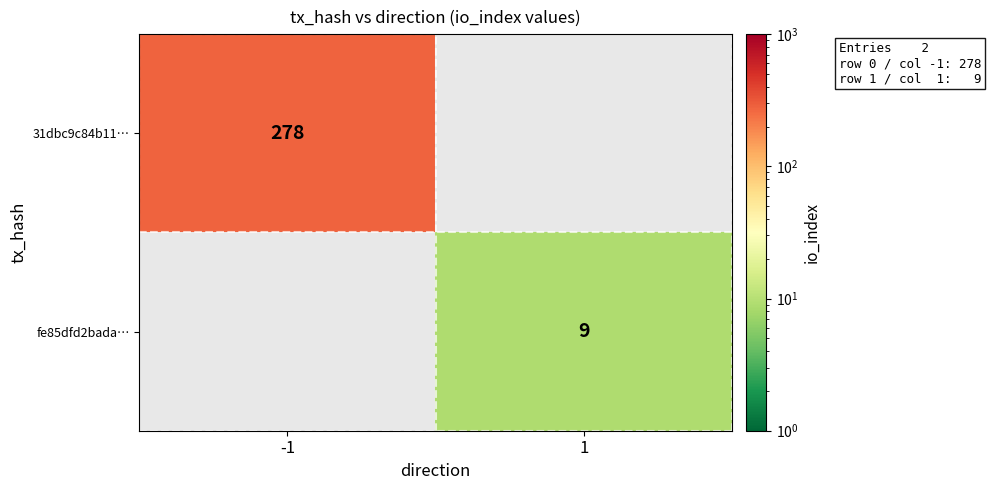

The 31dbc9c84b11… series shows 125 at -1. True or false?

False